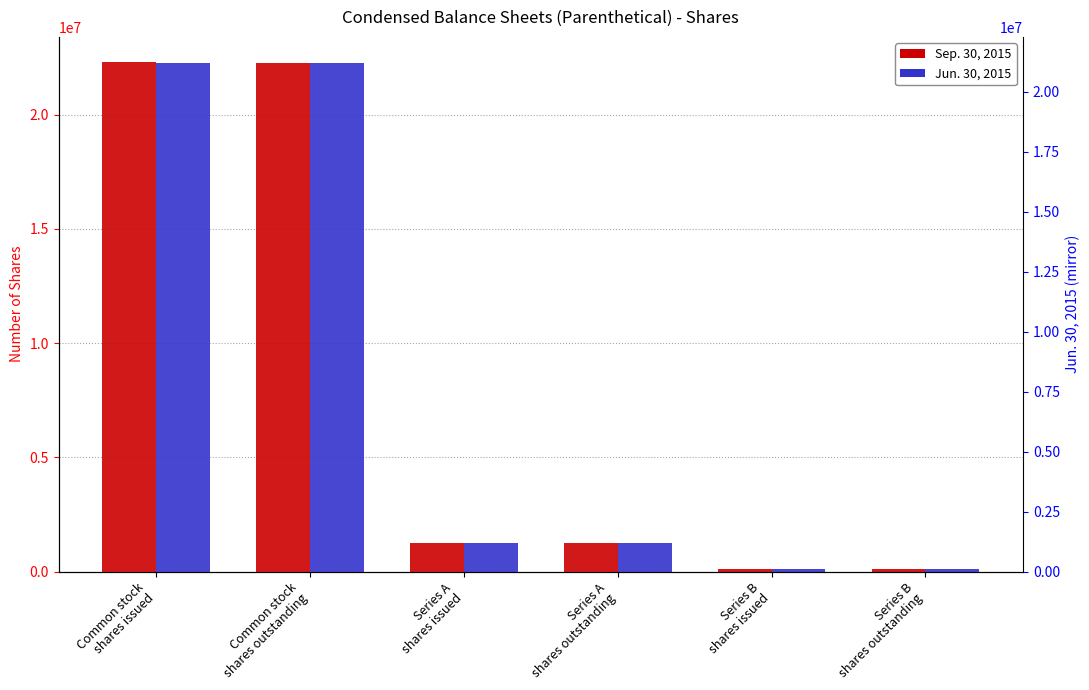

What position from the right is Series A
shares outstanding?

3